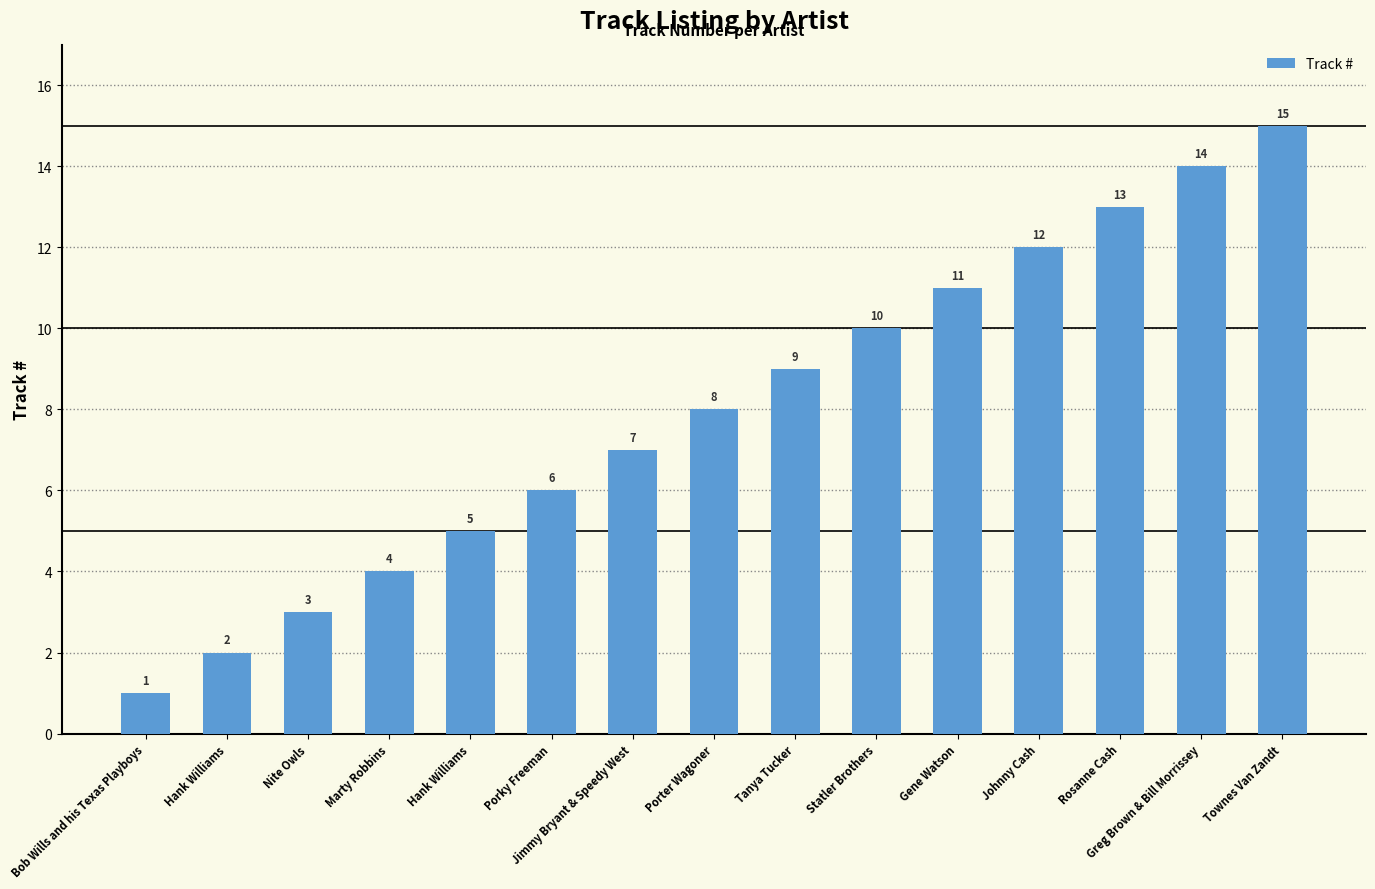

Rank the categories by value from lowest to highest.

Bob Wills and his Texas Playboys, Hank Williams, Nite Owls, Marty Robbins, Hank Williams, Porky Freeman, Jimmy Bryant & Speedy West, Porter Wagoner, Tanya Tucker, Statler Brothers, Gene Watson, Johnny Cash, Rosanne Cash, Greg Brown & Bill Morrissey, Townes Van Zandt